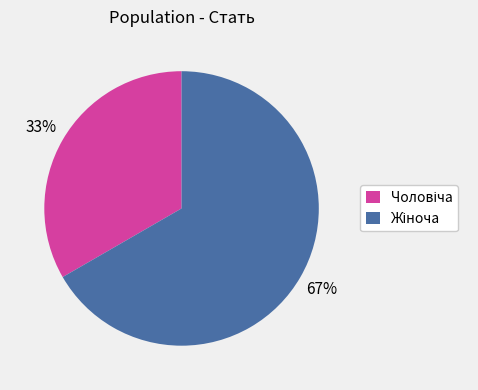

To the nearest percent, what is the average slice percentage?

50%